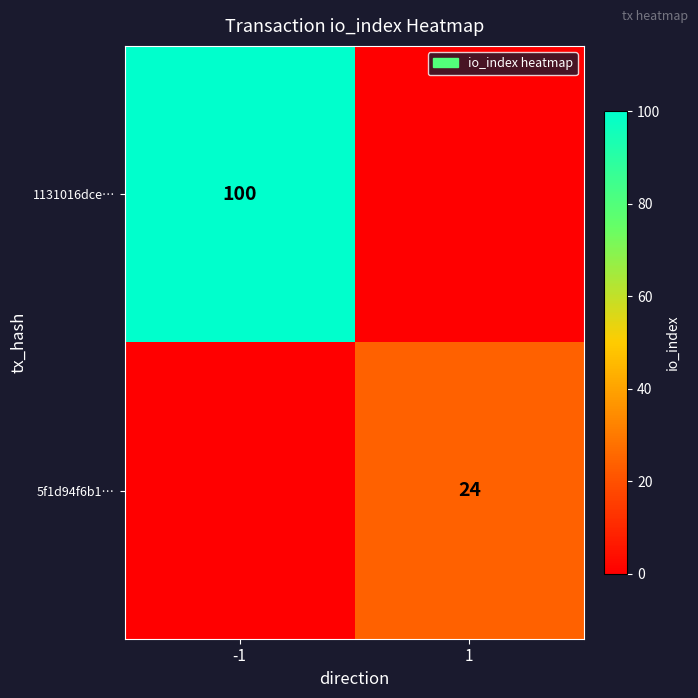

Is the value of 5f1d94f6b1… at 1 greater than the value of 1131016dce… at -1?

No